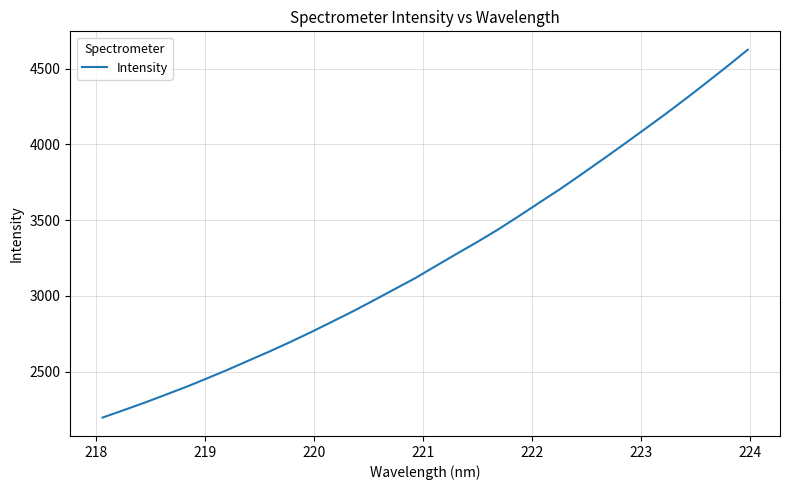

What is the difference between the maximum and minimum values?

2428.4